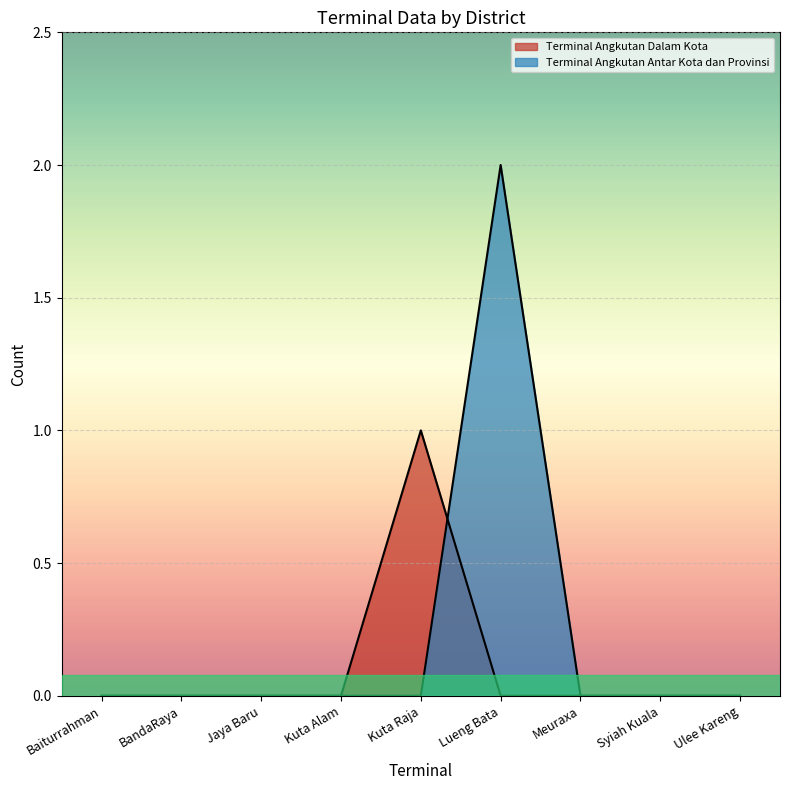

Which series has the widest spread of values?

Terminal Angkutan Antar Kota dan Provinsi